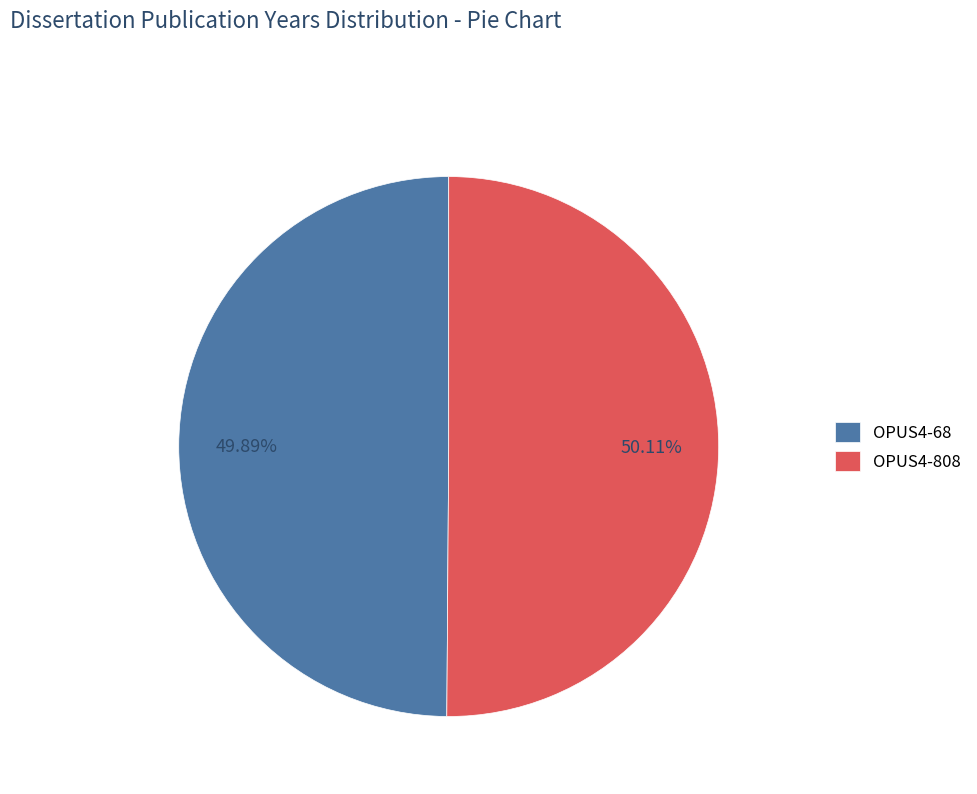

Does any single category account for the majority?

Yes